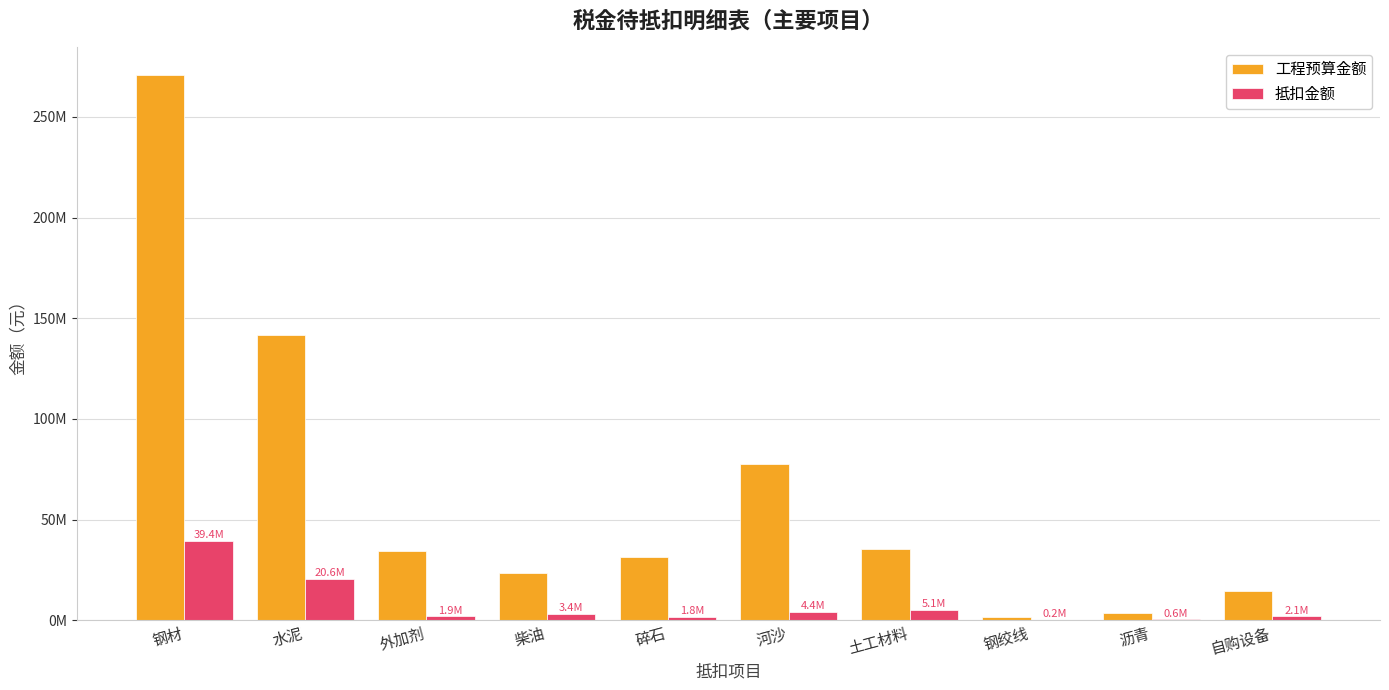

What are all the series names shown in the legend?

工程预算金额, 抵扣金额